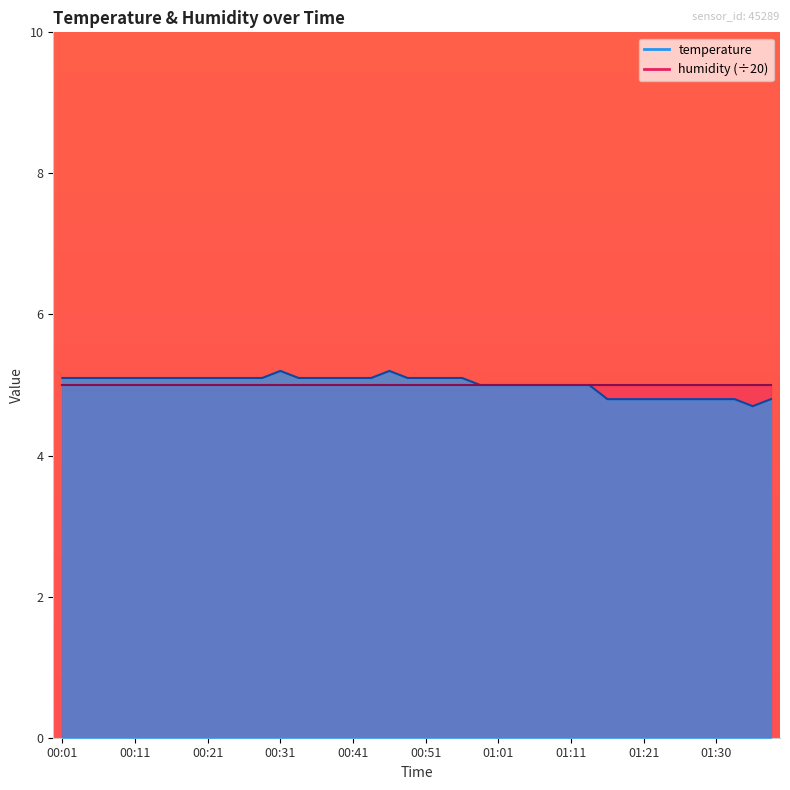

What position from the right is 00:21?

32